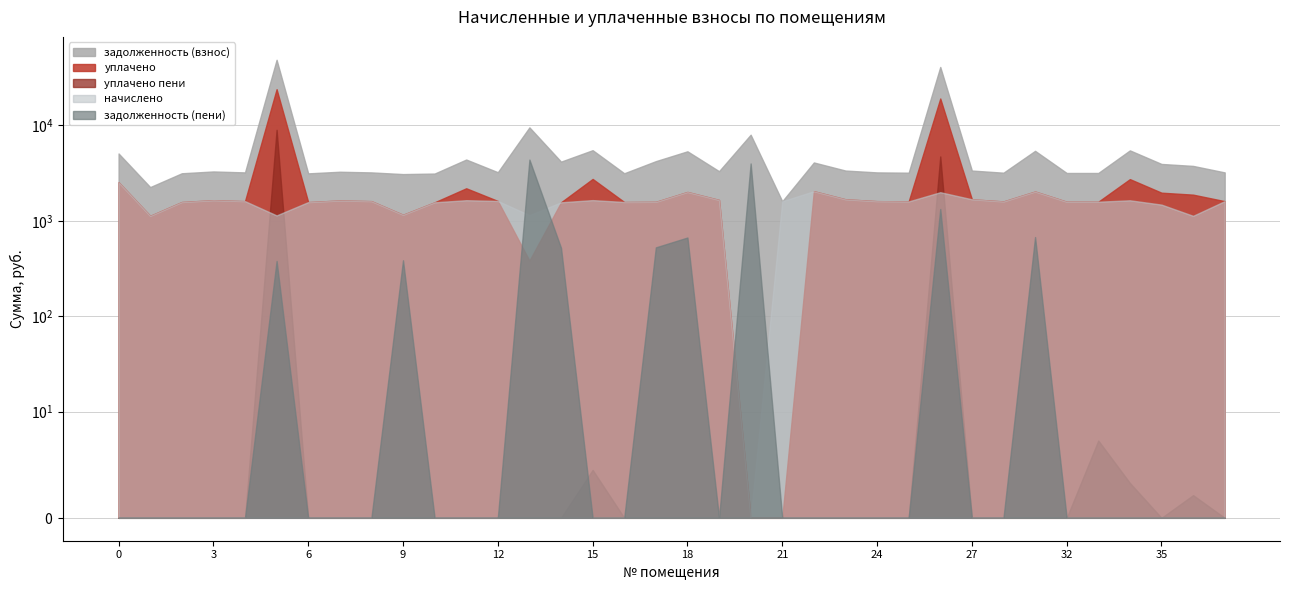

At which category is the sum across all series the highest?

5